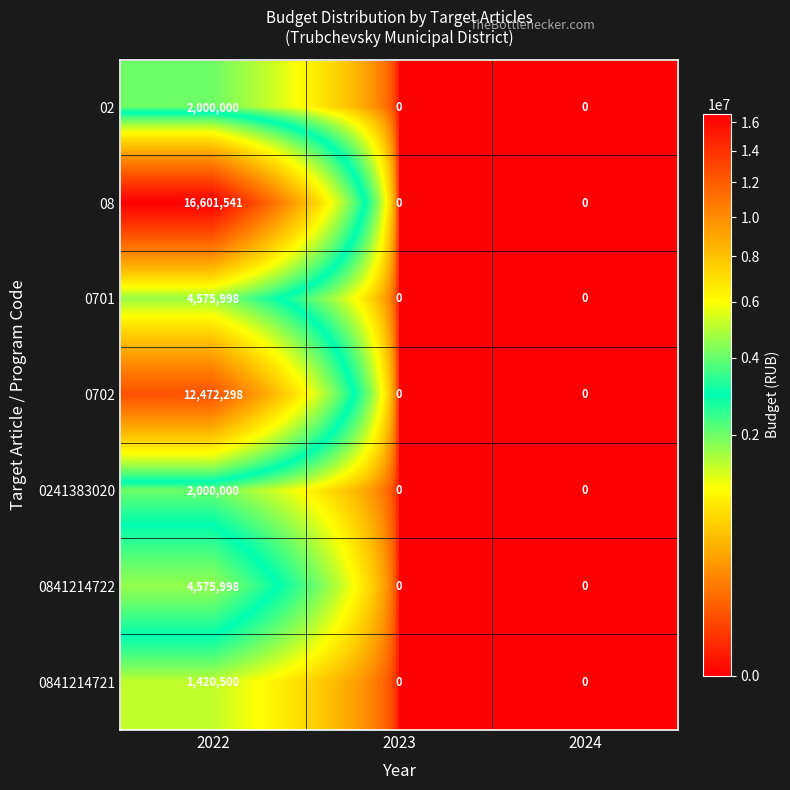

How many 0241383020 values are between 0 and 2000000?

3